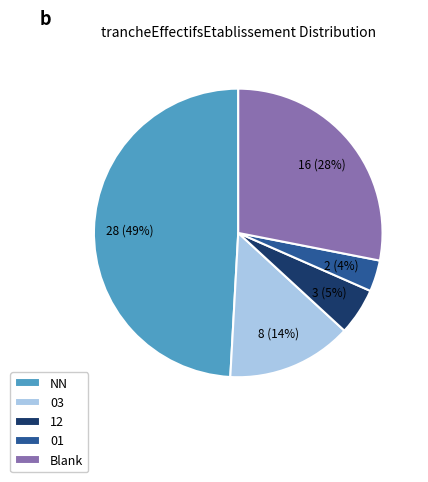

The 01 slice represents 16% of the pie. True or false?

False